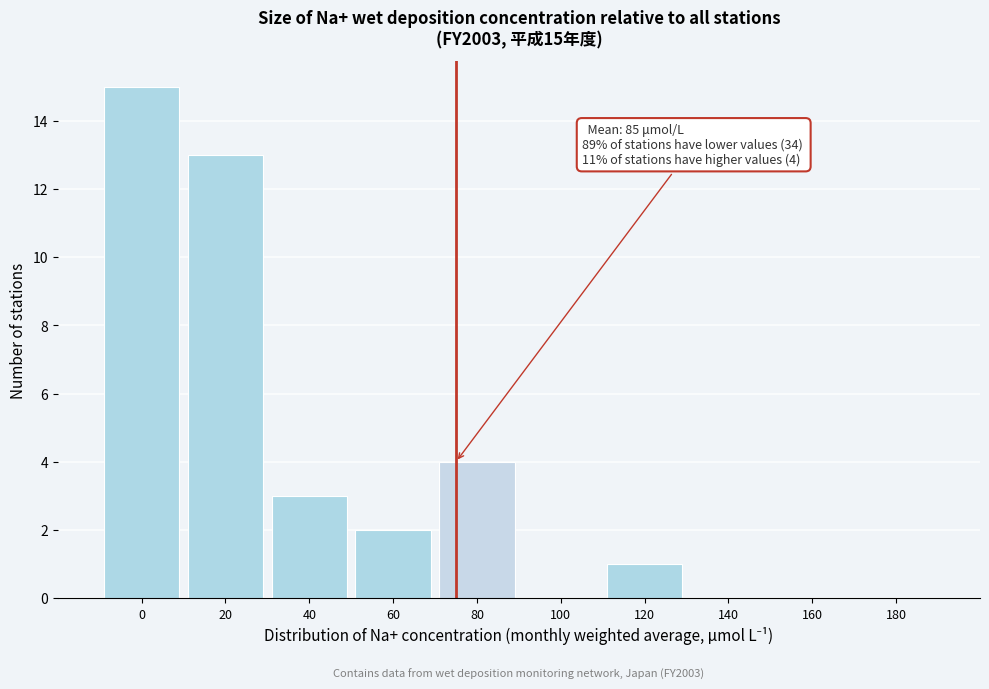

Reading left to right, what are all the values shown in this chart?

0=15	20=13	40=3	60=2	80=4	100=0	120=1	140=0	160=0	180=0